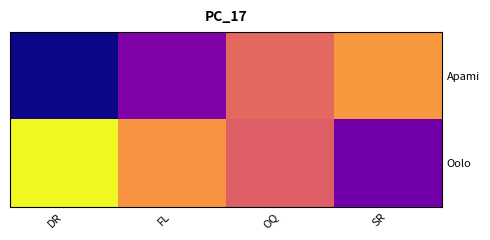

Reading left to right, transcribe all the data shown in this chart.

Apami: DR=84	FL=300	OQ=605	SR=729
Oolo: DR=931	FL=717	OQ=577	SR=272